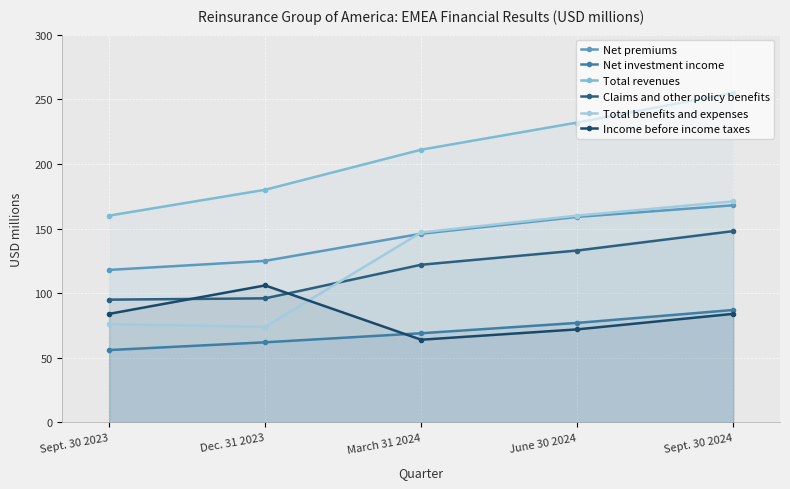

Where do Income before income taxes and Claims and other policy benefits first cross each other?

Sept. 30 2023 and Dec. 31 2023